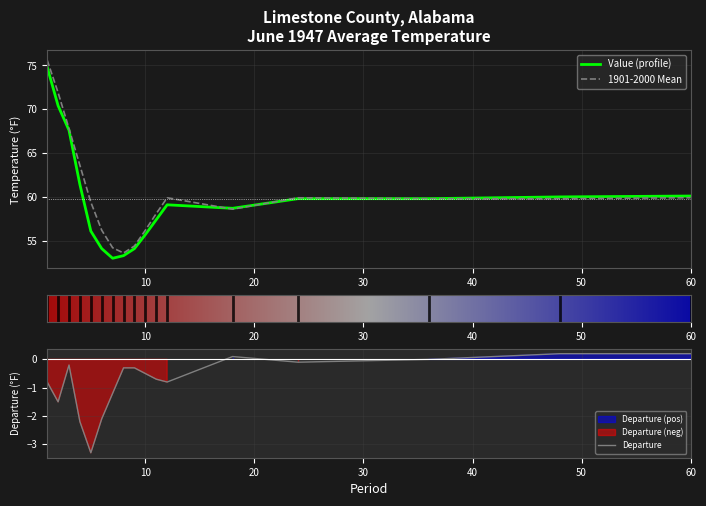

At which label is Departure closest to -1?

1